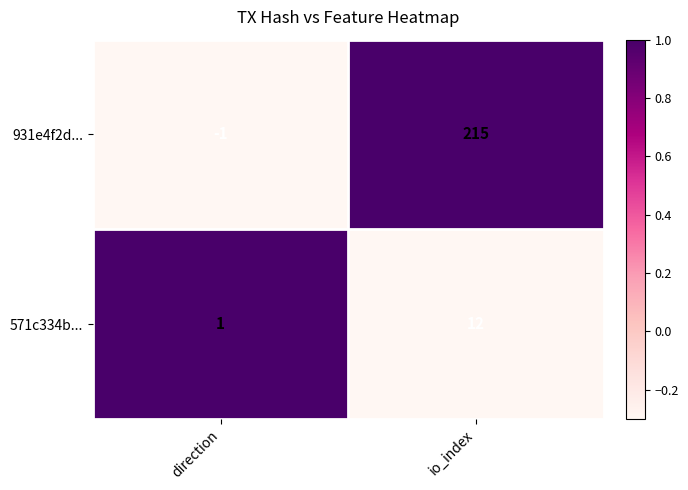

Which category has the highest value in the 931e4f2d... series?

io_index